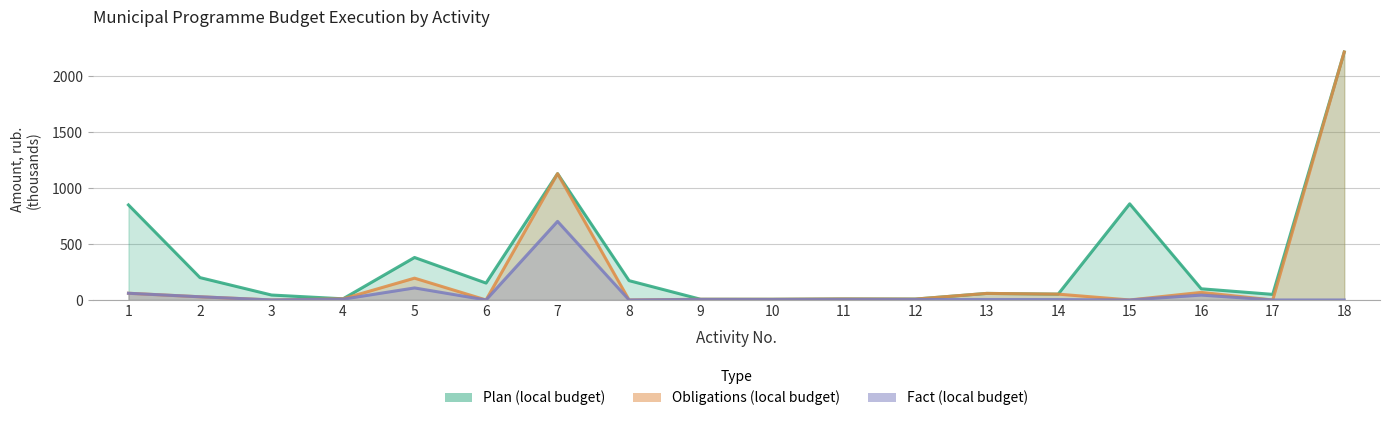

True or false: Obligations (local budget) and Fact (local budget) intersect in this chart.

False